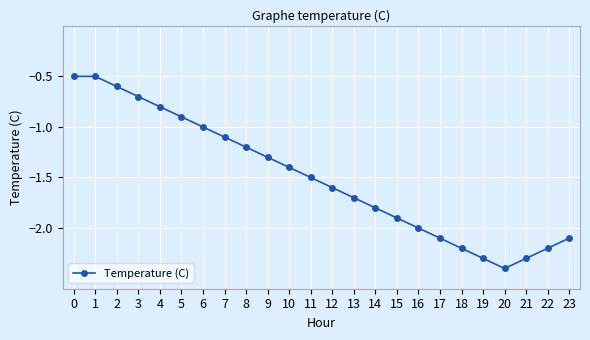

True or false: the data shows -0.6 at 23.

False